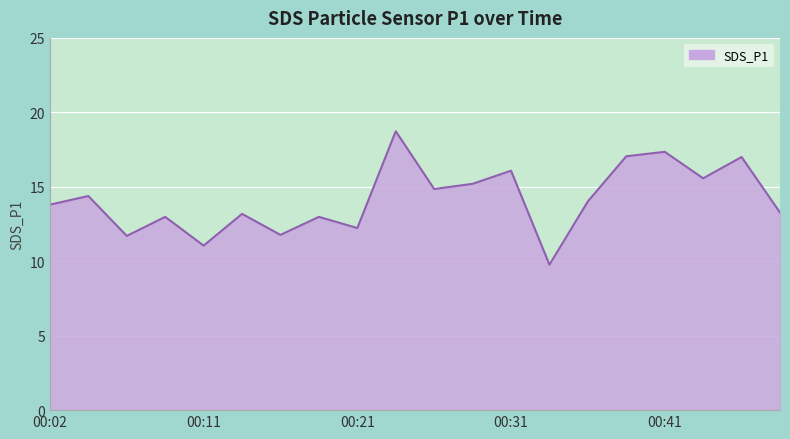

What is the greatest value displayed?

18.7